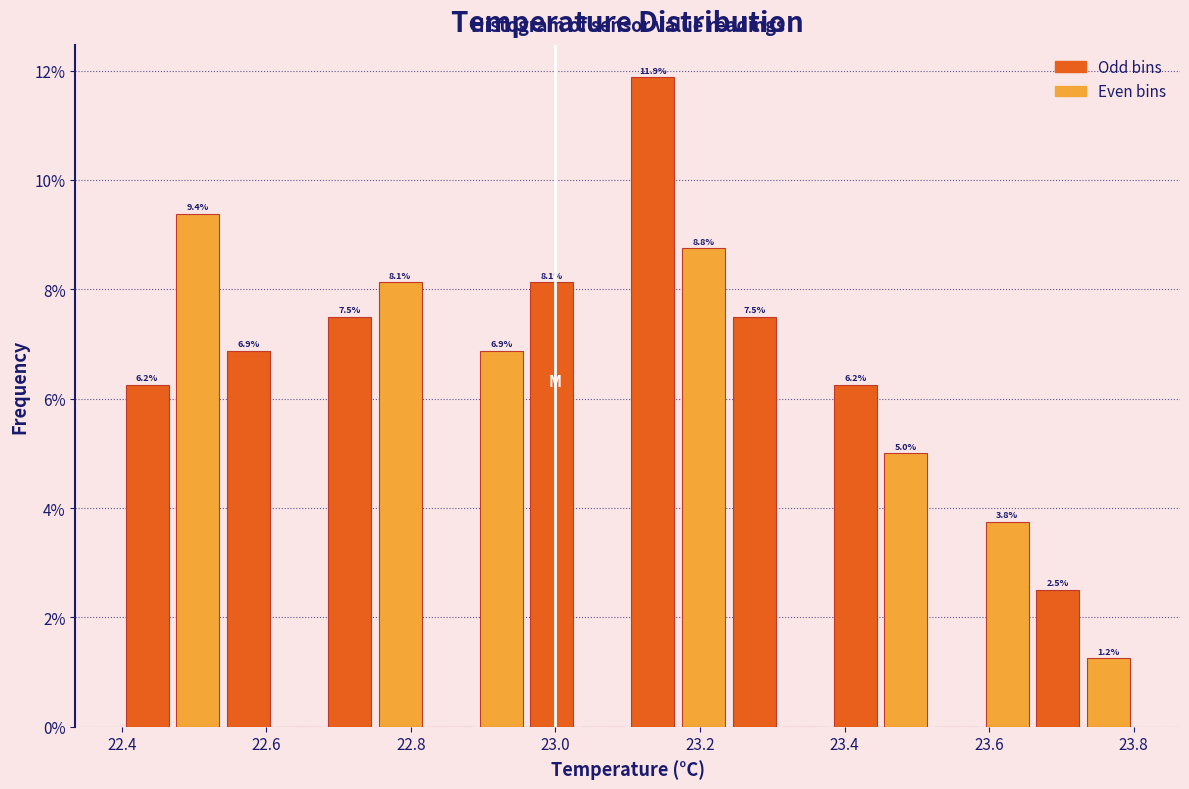

Read against the x-axis, roughly where is the centre of the tallest bar?

23.14